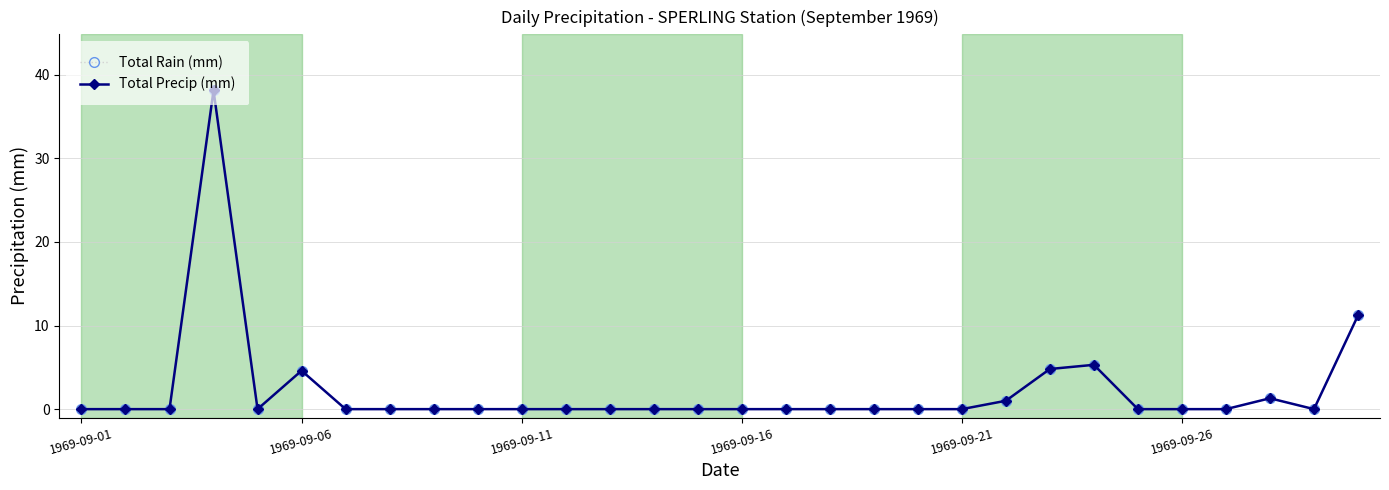

Is this an area chart (filled region under the line)?

No